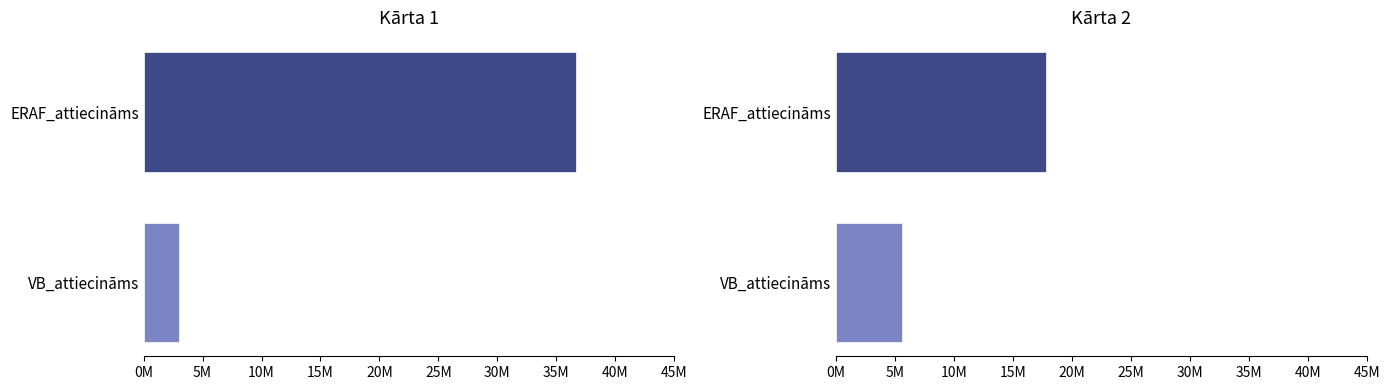

What is the greatest value displayed?

36683396.5